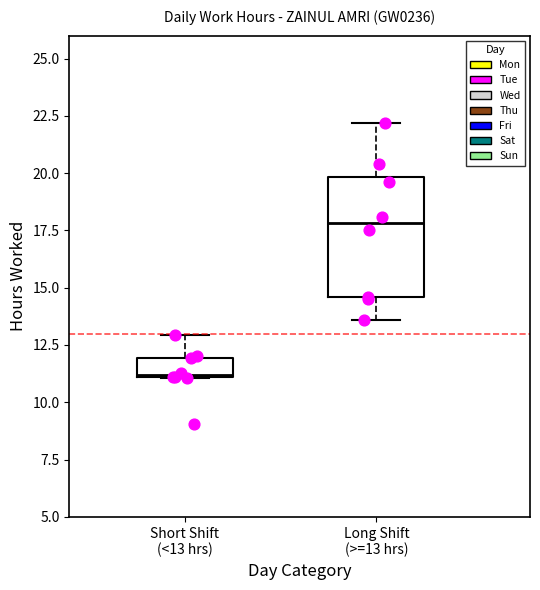

Reading left to right, transcribe this box plot: for each box, give where its median line is, the range the box spans, and where its two whiskers end, as read against the y-axis. The values are not printed on the chart, so give them approximately, as read against the axis.

Short Shift (<13 hrs): median 11.0, box 11.0 to 12.0, whiskers 11.0 to 13.0
Long Shift (>=13 hrs): median 18.0, box 14.5 to 20.0, whiskers 13.5 to 22.0